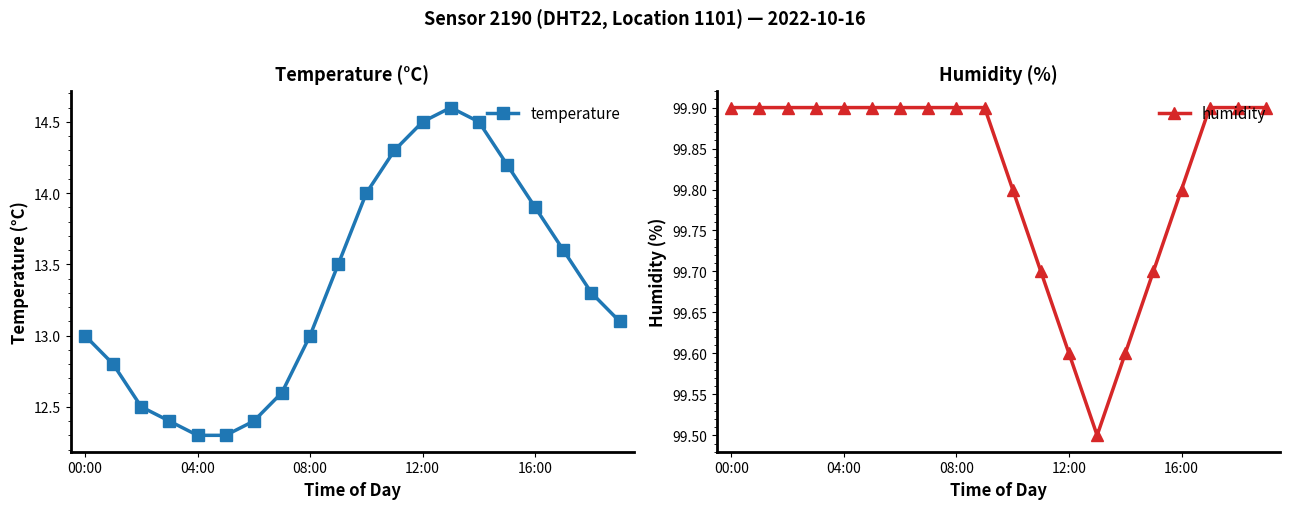

True or false: temperature has a value of 4.8 at 04:00.

False